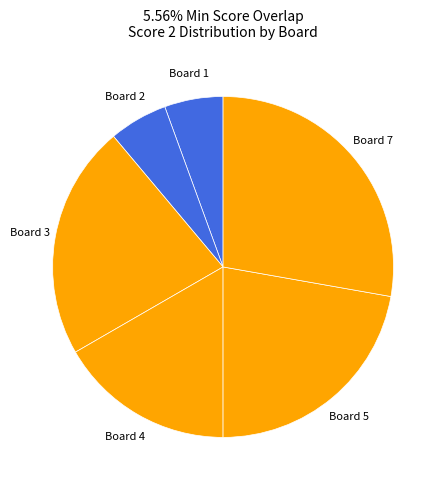

Does any single category account for the majority?

No